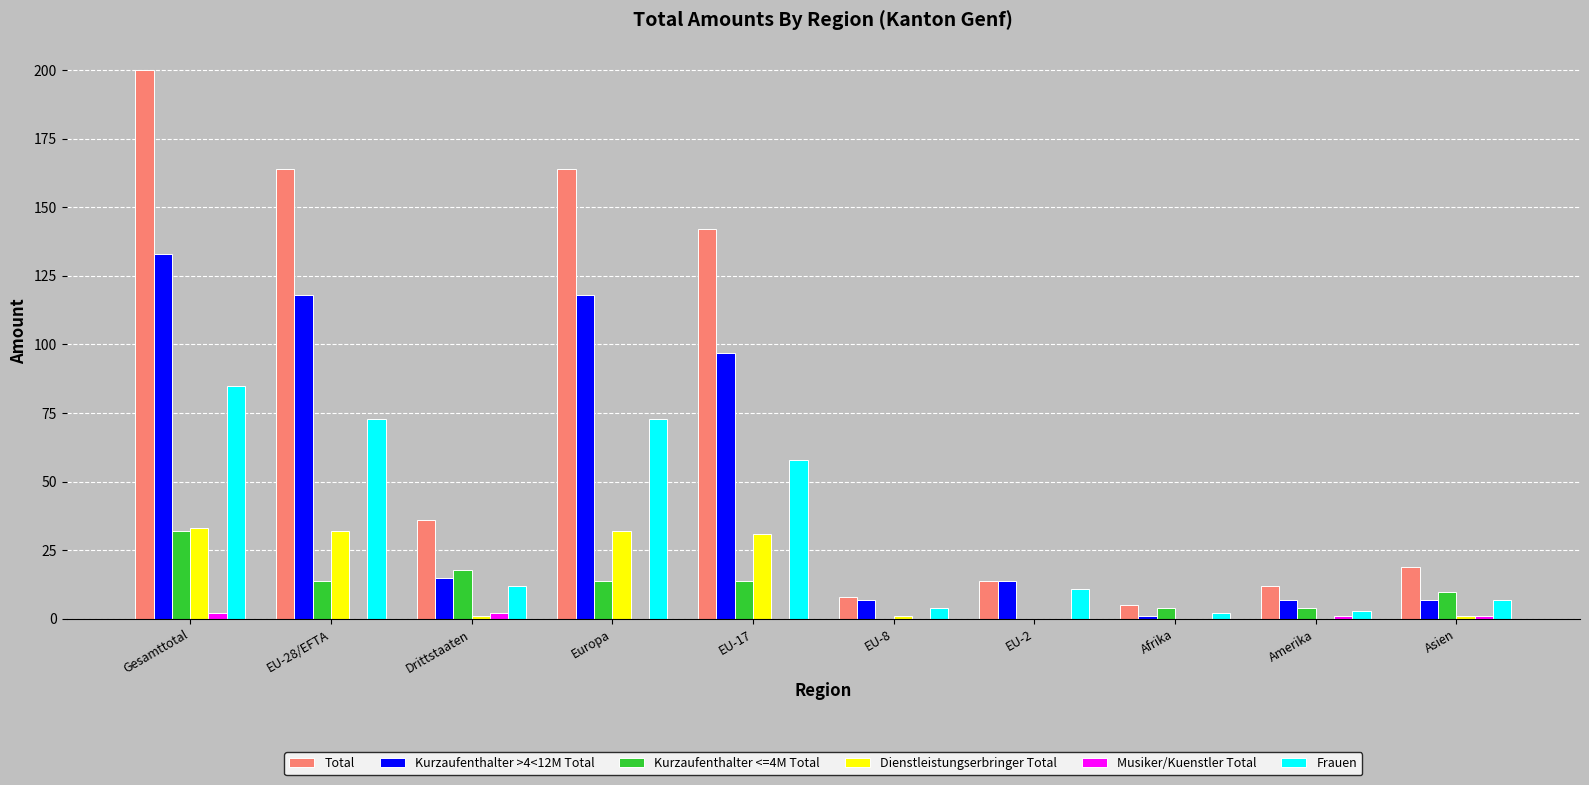

How many distinct data groups are displayed?

6